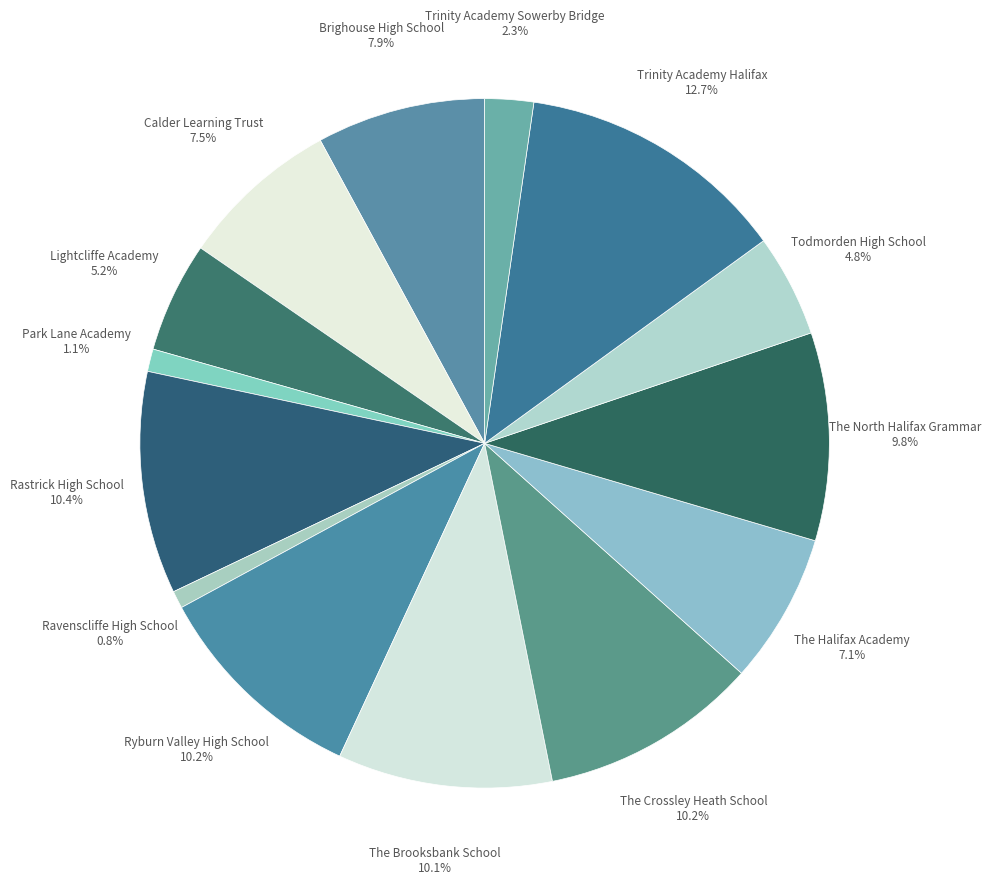

To the nearest percent, what portion does Rastrick High School represent?

10%